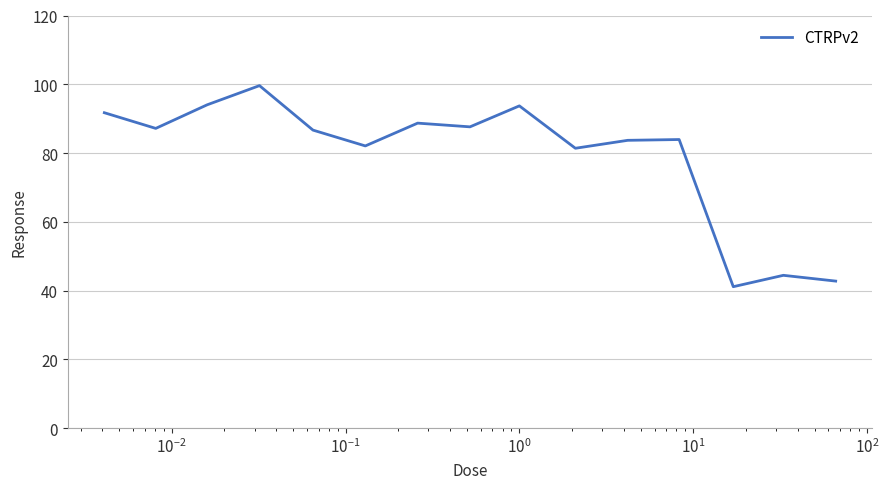

Does the chart display data point markers on the line(s)?

No